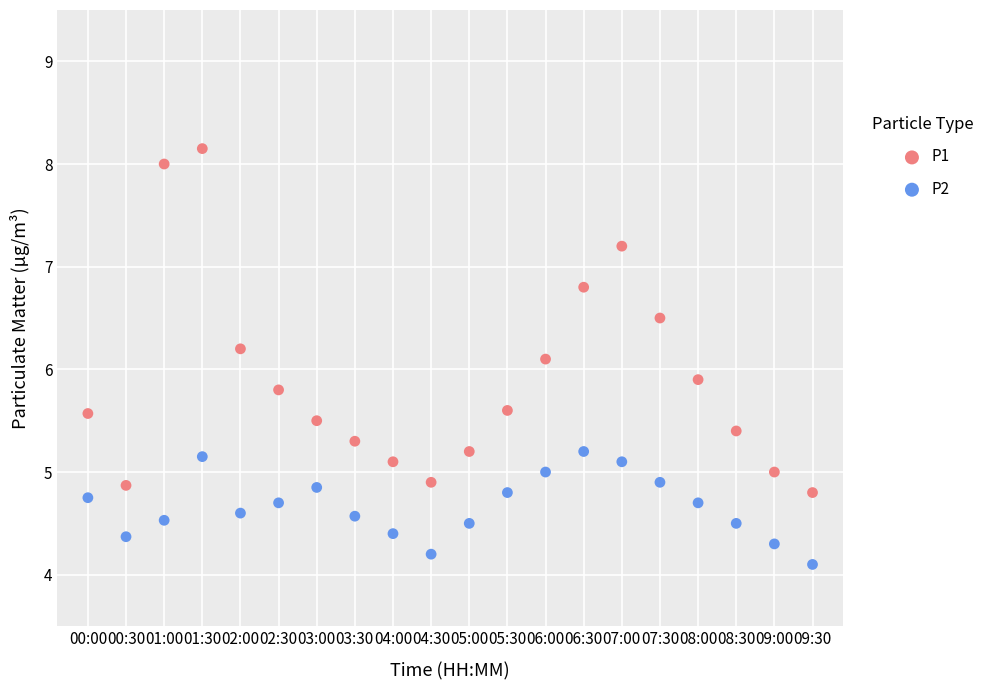

Which series reaches the maximum Y coordinate?

P1